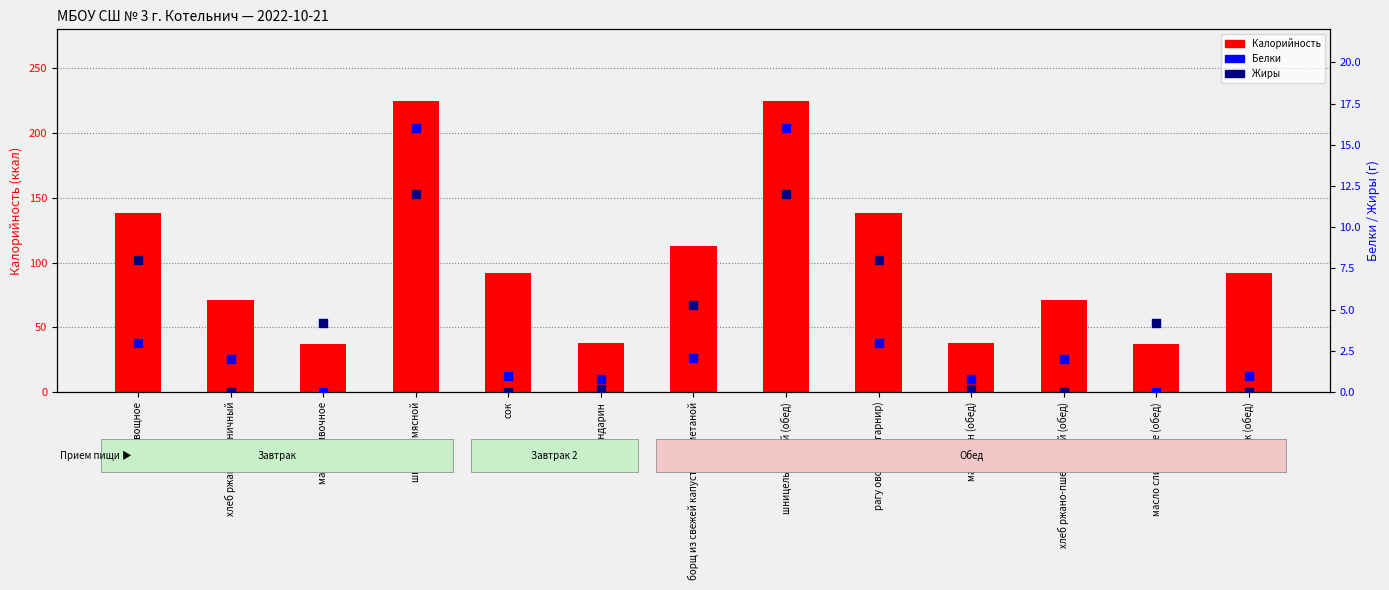

At how many categories does at least one series exceed 224?

2